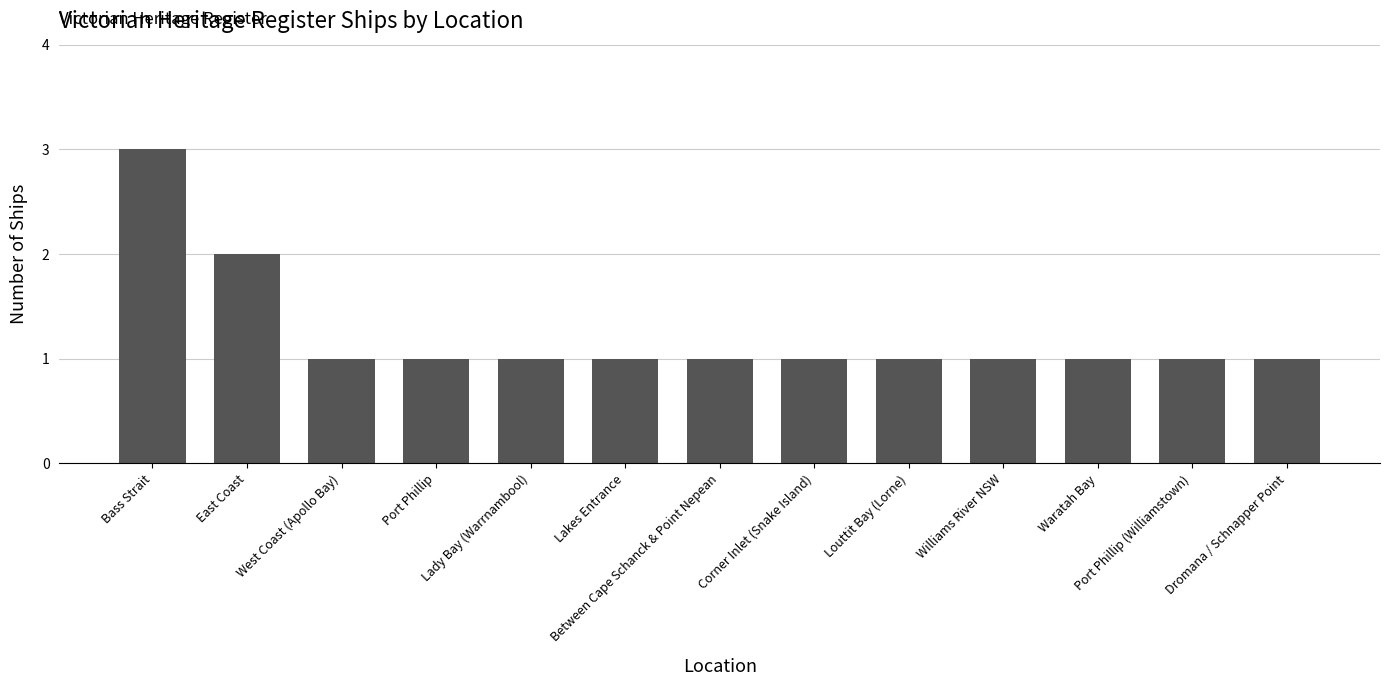

Count the number of categories in the chart.

13